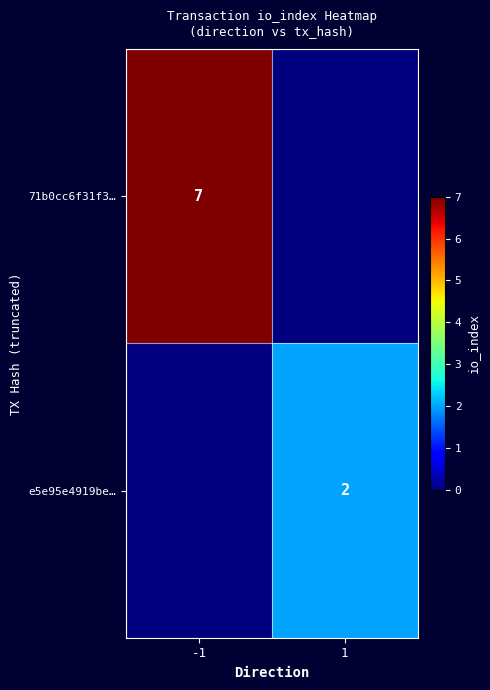

Is the value of 71b0cc6f31f3… at -1 greater than the value of e5e95e4919be… at 1?

Yes